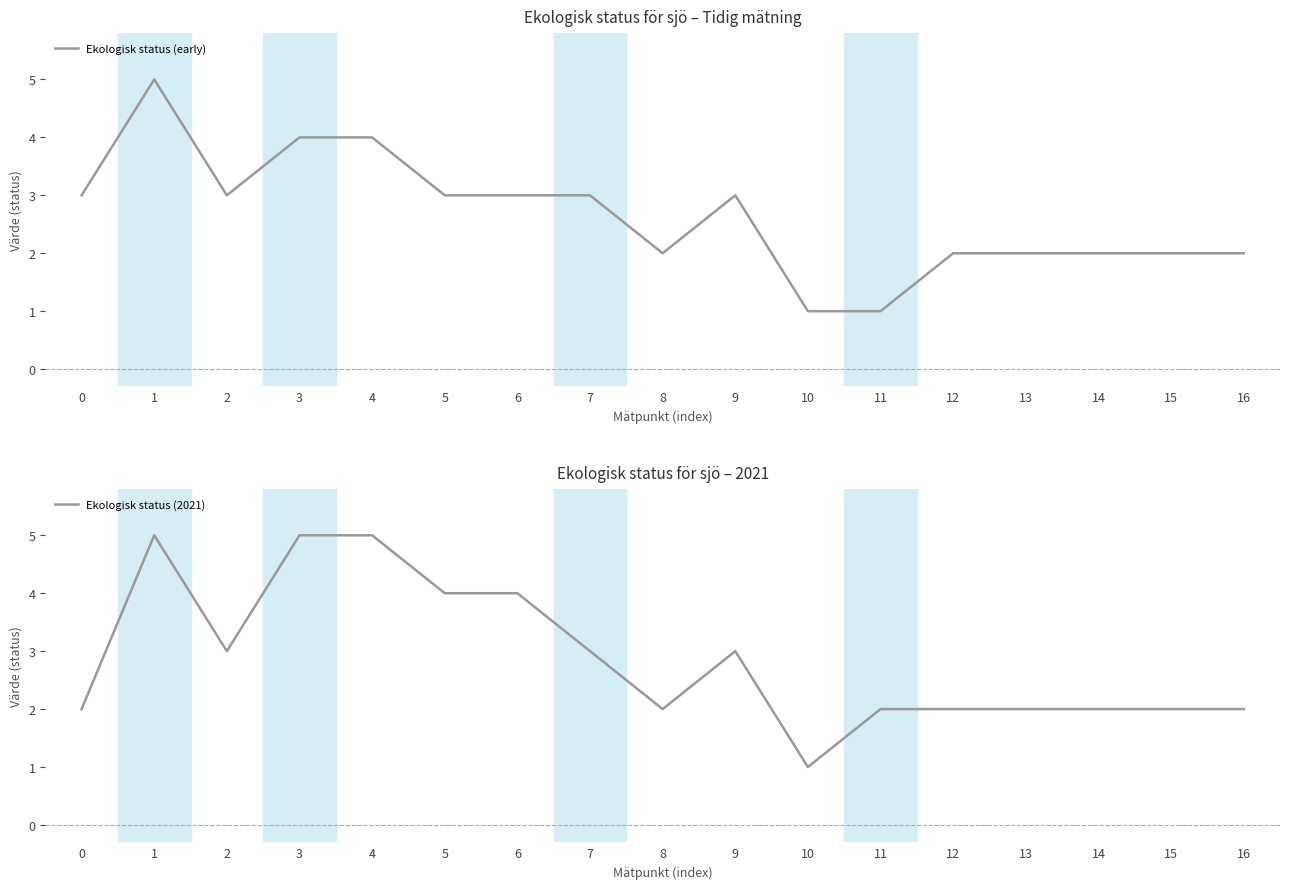

At which category does Ekologisk status (2021) reach its first local valley?

2